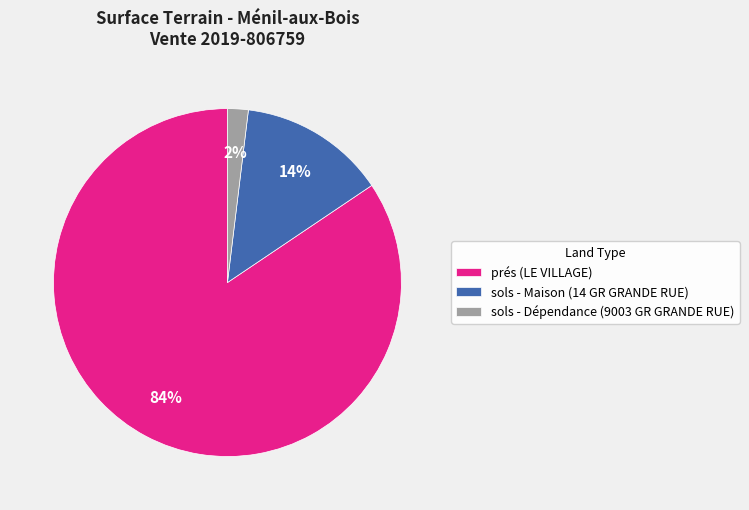

Is it true that sols - Maison (14 GR GRANDE RUE) is 14% of the pie?

True